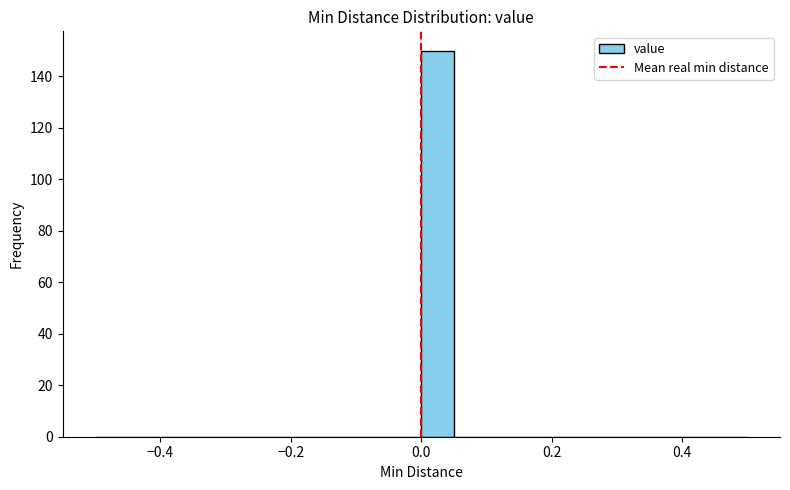

Around what value on the x-axis is the tallest bar? Give the approximate position of its centre, as read against the axis.

0.02